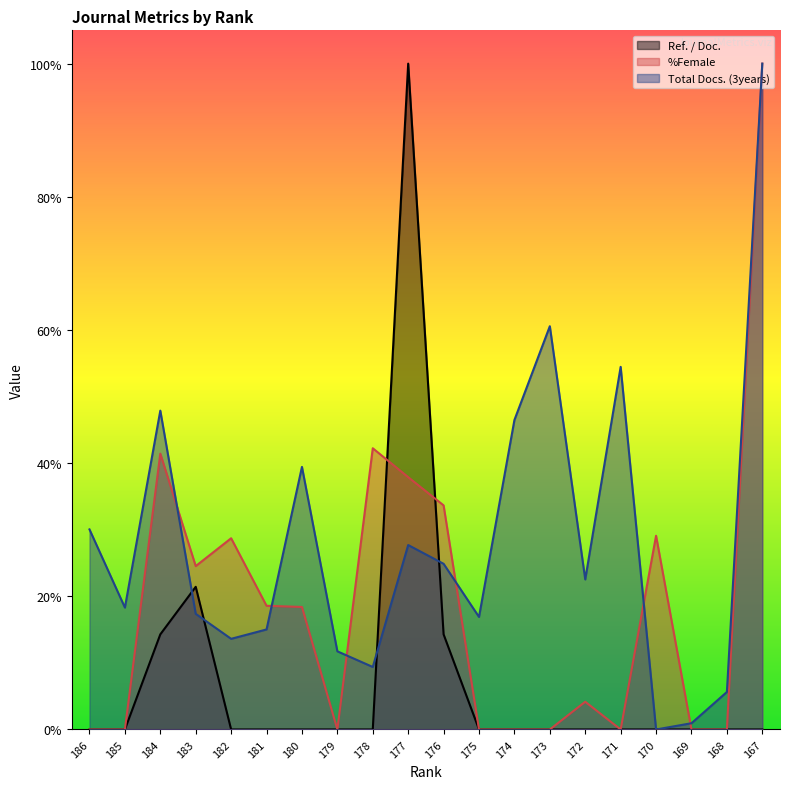

List the labels in order of Ref. / Doc. value, smallest first.

186, 185, 182, 181, 180, 179, 178, 175, 174, 173, 172, 171, 170, 169, 168, 167, 184, 176, 183, 177